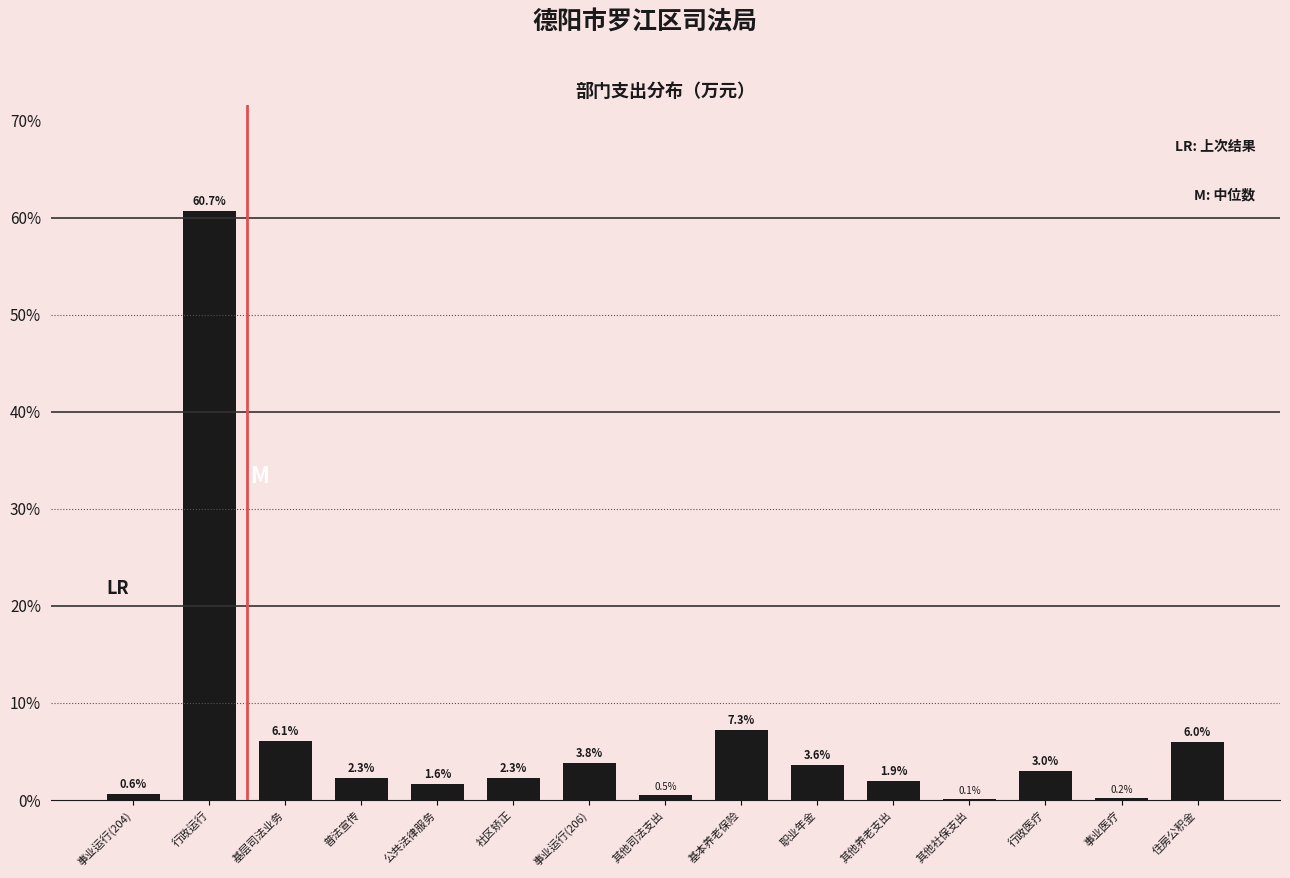

Reading left to right, extract all data points from this chart.

事业运行(204)=0.6	行政运行=60.7	基层司法业务=6.1	普法宣传=2.3	公共法律服务=1.6	社区矫正=2.3	事业运行(206)=3.8	其他司法支出=0.5	基本养老保险=7.3	职业年金=3.6	其他养老支出=1.9	其他社保支出=0.1	行政医疗=3.0	事业医疗=0.2	住房公积金=6.0